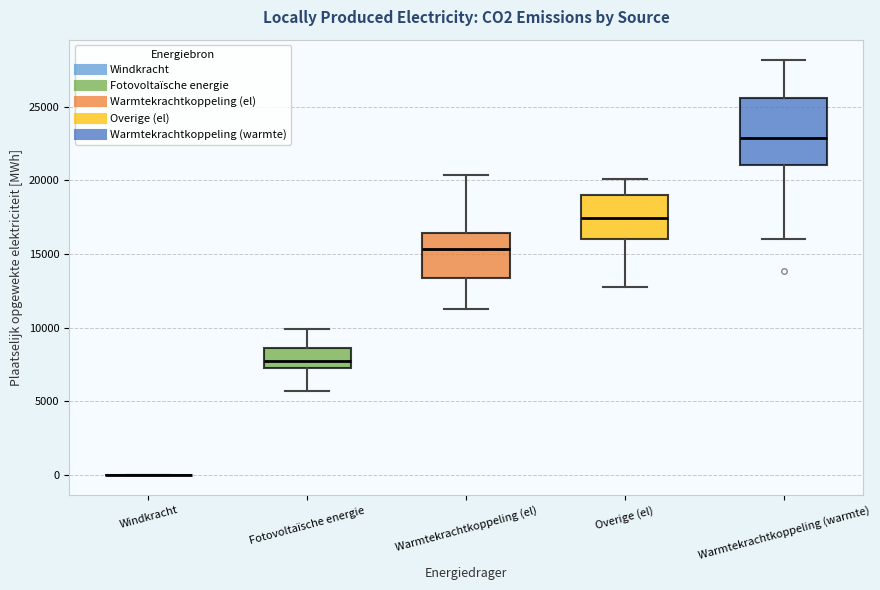

Where is the lower edge of the box for Warmtekrachtkoppeling (el) on the y-axis? The values are not printed on the chart, so give them approximately, as read against the axis.

13500